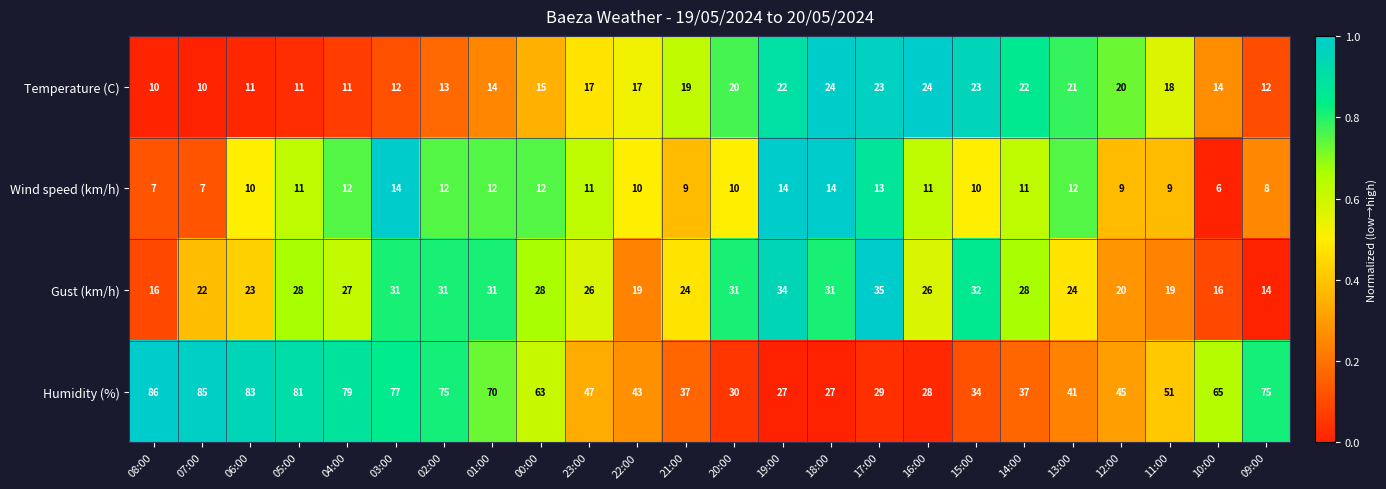

Rank the series at 07:00 from lowest to highest value.

Wind speed (km/h), Temperature (C), Gust (km/h), Humidity (%)